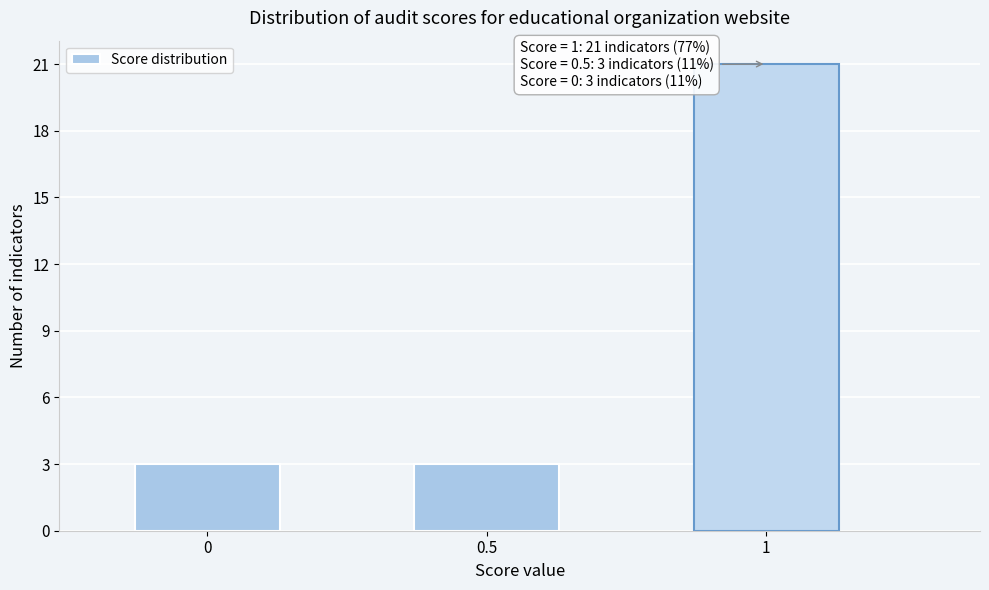

Reading left to right, extract all data points from this chart.

3	3	21